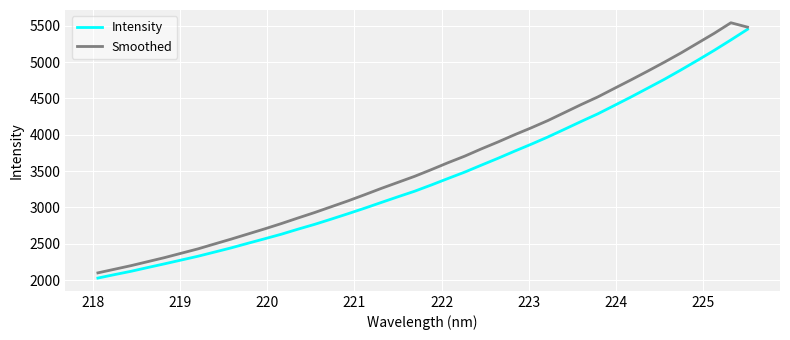

Which series has the largest total across all categories?

Smoothed